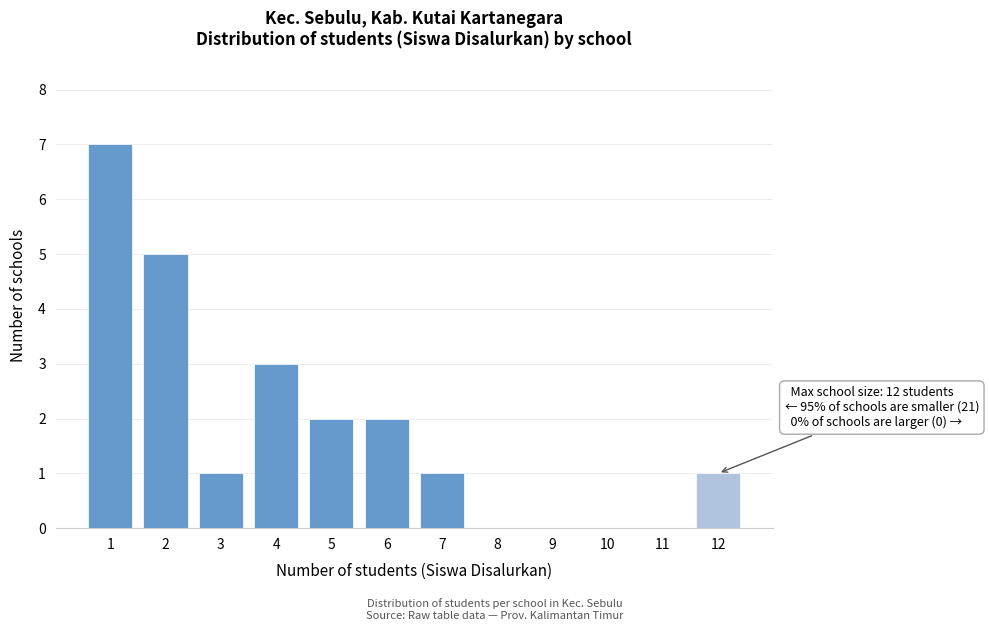

Reading right to left, transcribe all the data shown in this chart.

12=1	11=0	10=0	9=0	8=0	7=1	6=2	5=2	4=3	3=1	2=5	1=7